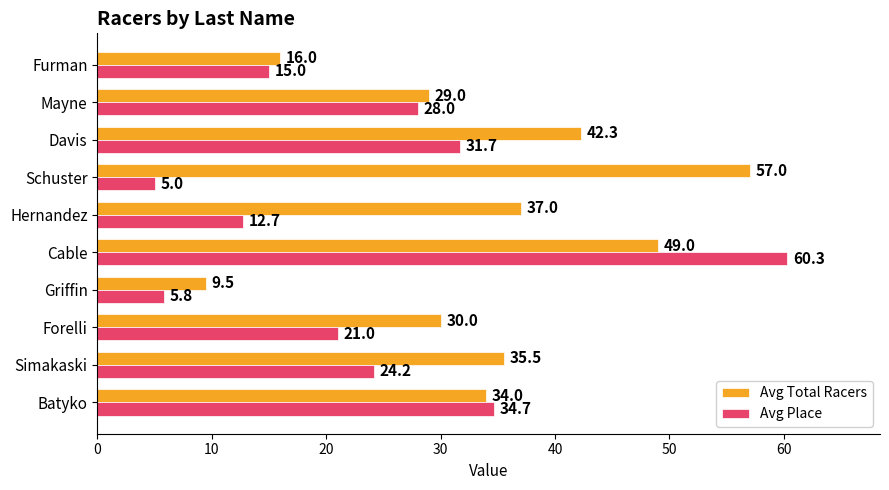

At which label is Avg Total Racers closest to 33?

Batyko